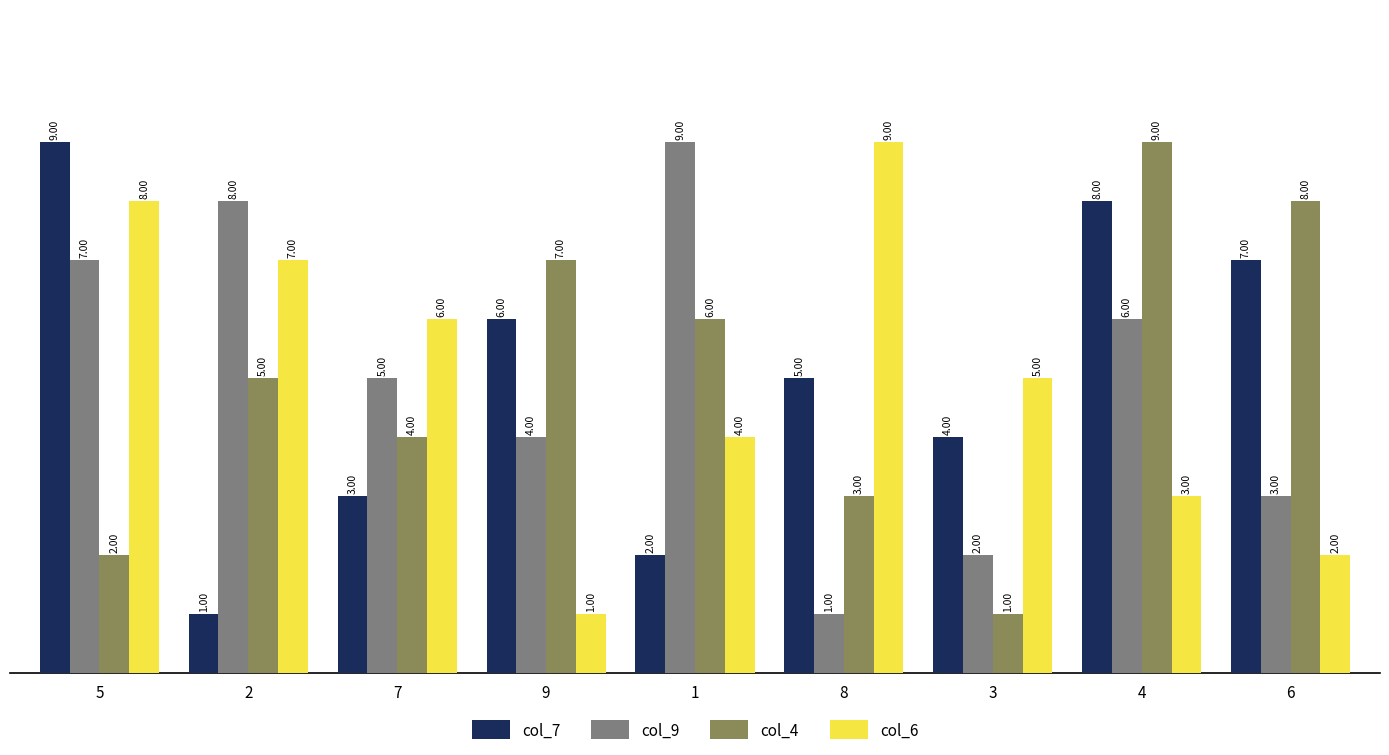

What is the value of the col_6 bar at the 9th from the left?

2